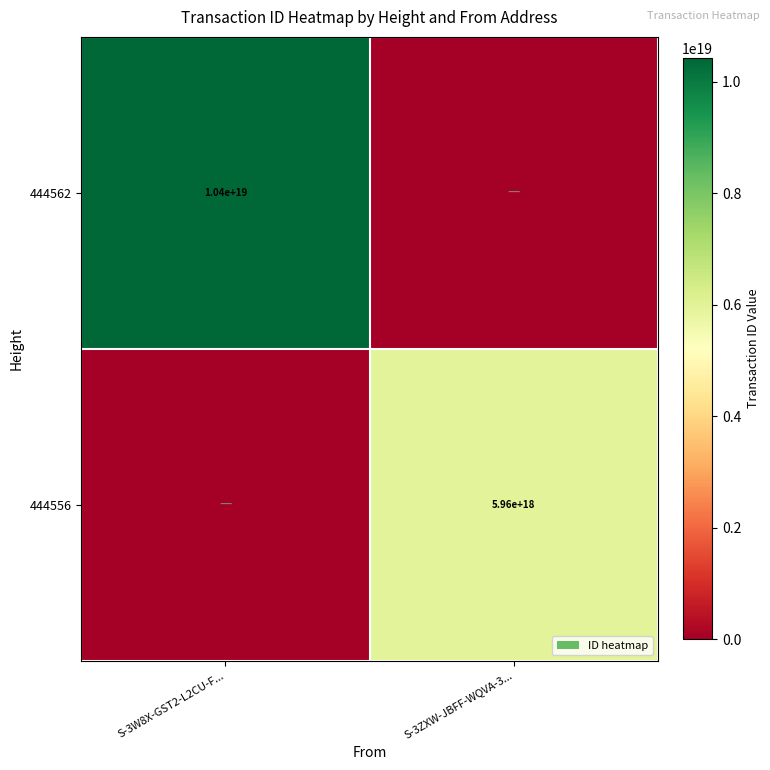

The value of 444556 at S-3ZXW-JBFF-WQVA-3... is 2250001852722768640. True or false?

False